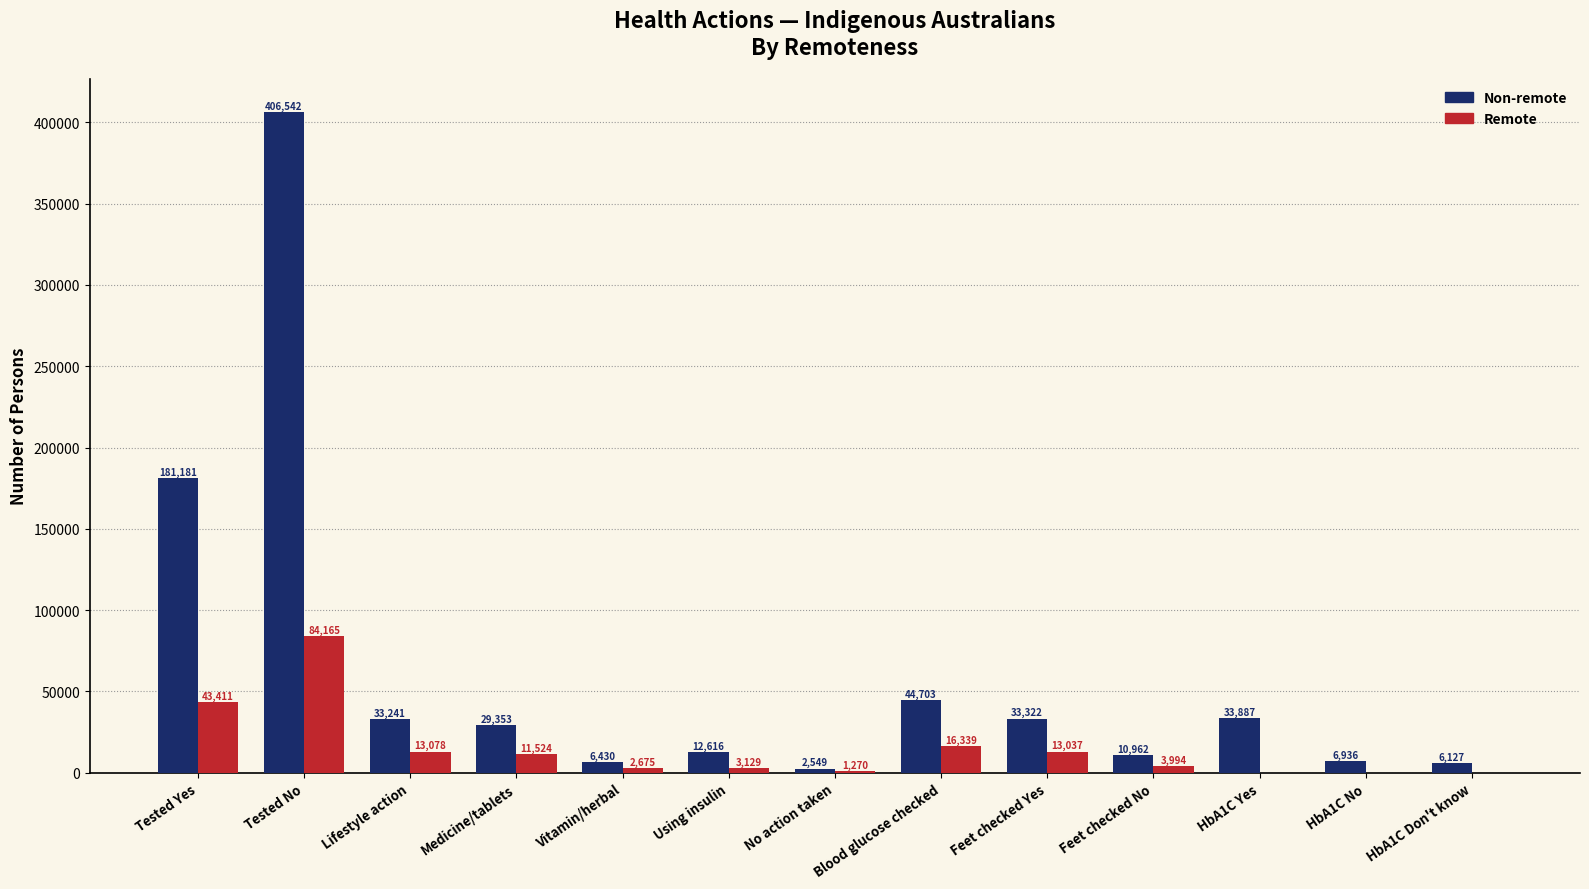

Reading left to right, extract all data points from this chart.

Non-remote: Tested Yes=181181	Tested No=406542	Lifestyle action=33241	Medicine/tablets=29353	Vitamin/herbal=6430	Using insulin=12616	No action taken=2549	Blood glucose checked=44703	Feet checked Yes=33322	Feet checked No=10962	HbA1C Yes=33887	HbA1C No=6936	HbA1C Don't know=6127
Remote: Tested Yes=43411	Tested No=84165	Lifestyle action=13078	Medicine/tablets=11524	Vitamin/herbal=2675	Using insulin=3129	No action taken=1270	Blood glucose checked=16339	Feet checked Yes=13037	Feet checked No=3994	HbA1C Yes=0	HbA1C No=0	HbA1C Don't know=0